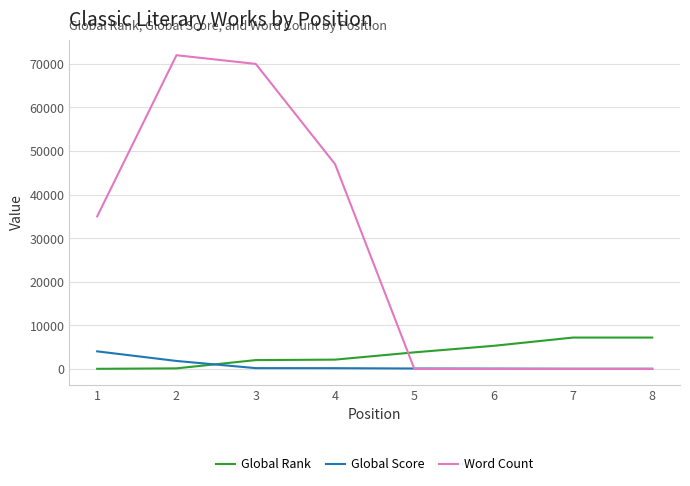

True or false: Word Count and Global Rank intersect in this chart.

True